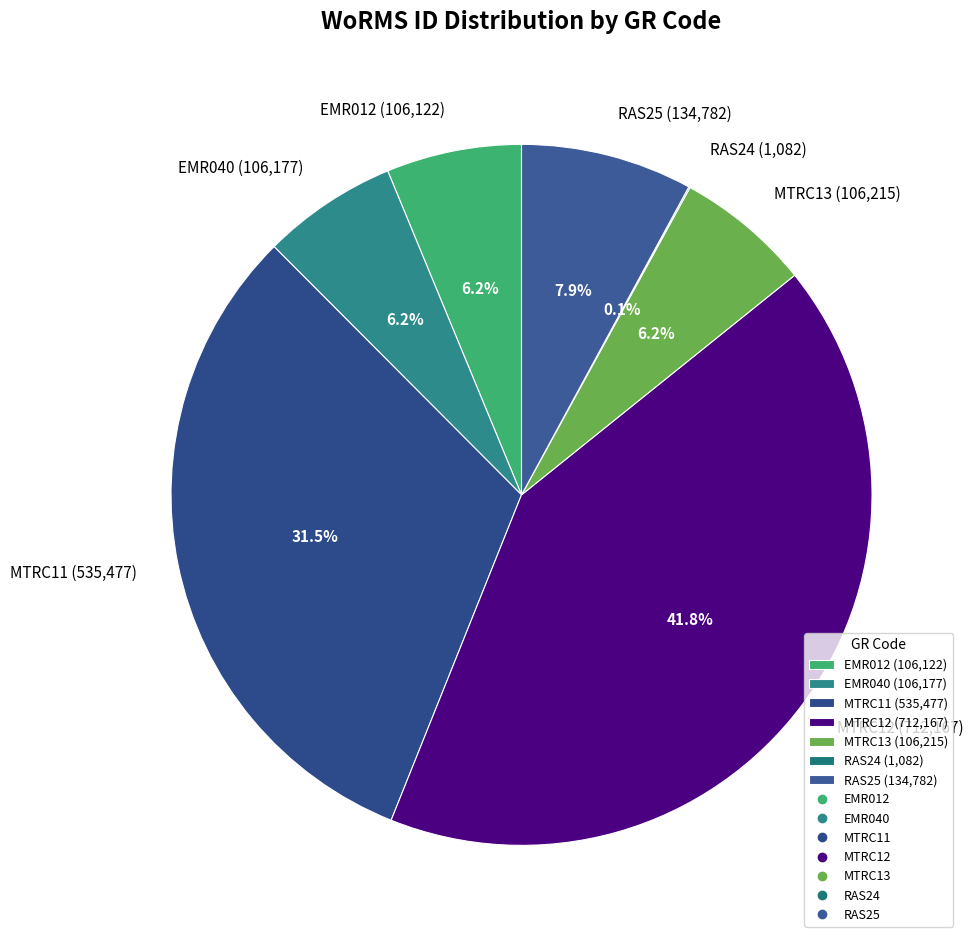

Is there a majority slice in this chart?

No